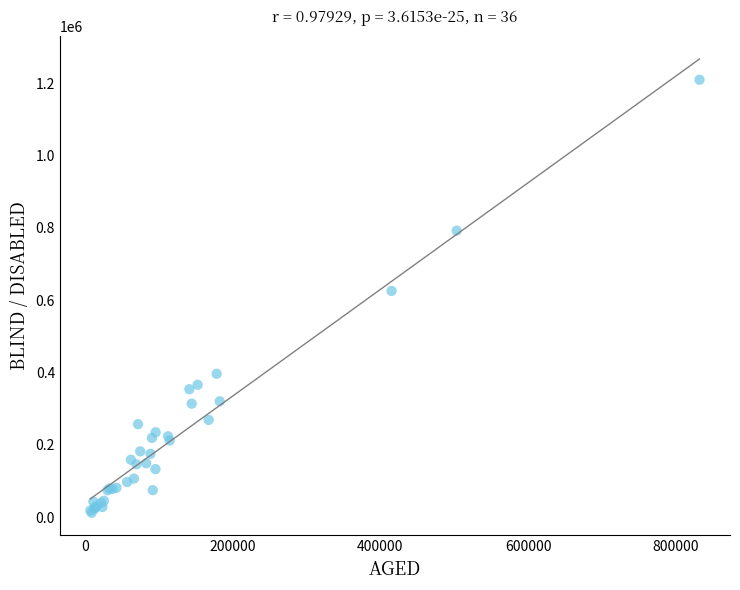

What Y value in the scatter plot is closest to 610472?

625263